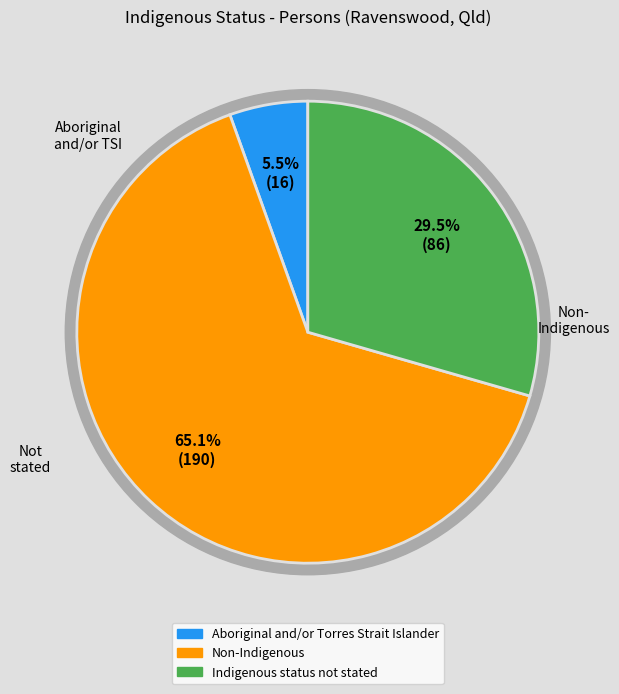

Count the number of slices in the pie.

3